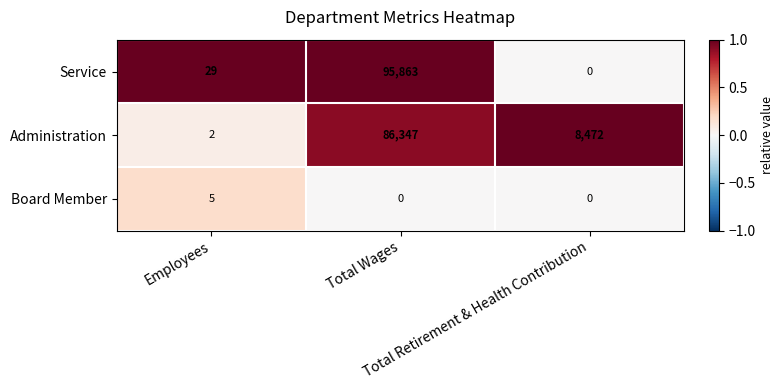

What is the maximum value shown in the chart?

95863